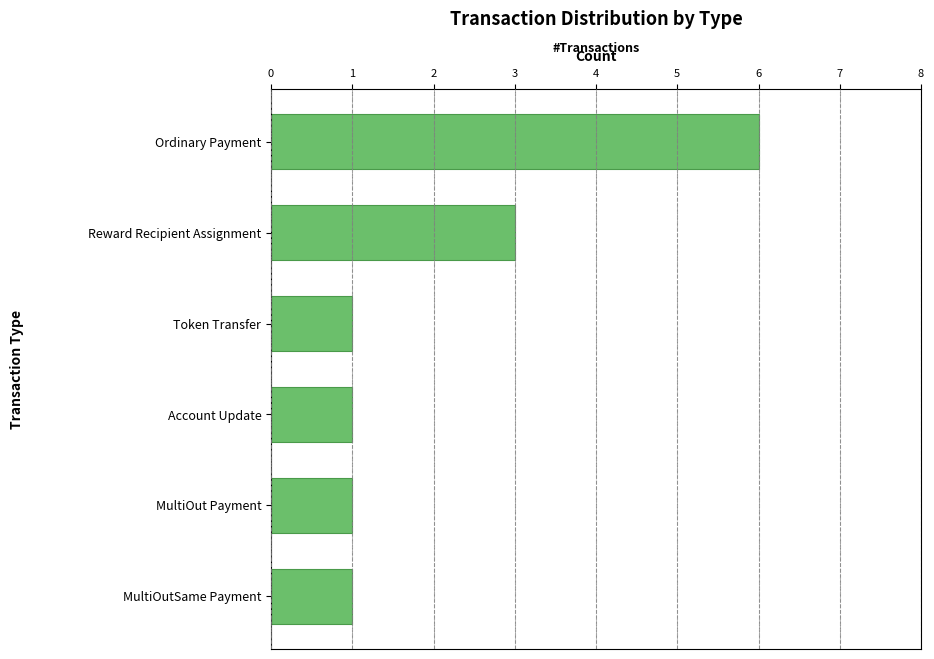

Between Account Update and Reward Recipient Assignment, which is larger?

Reward Recipient Assignment